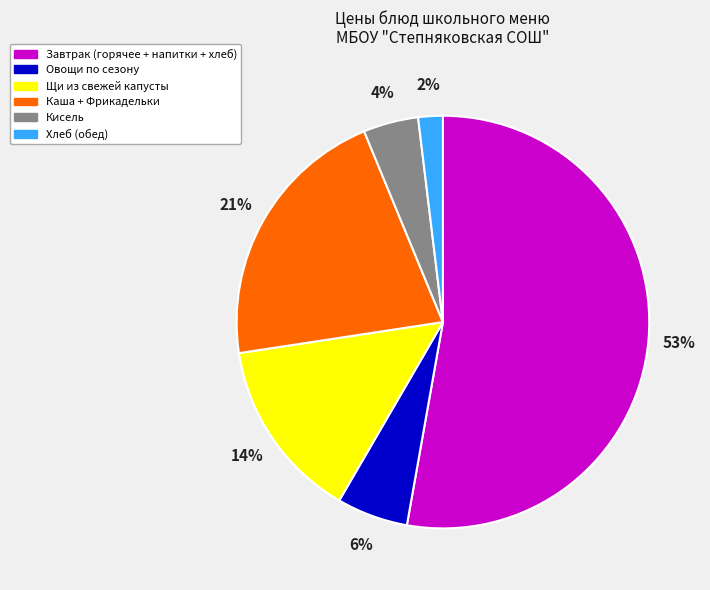

True or false: Хлеб (обед) accounts for 2% of the total.

True